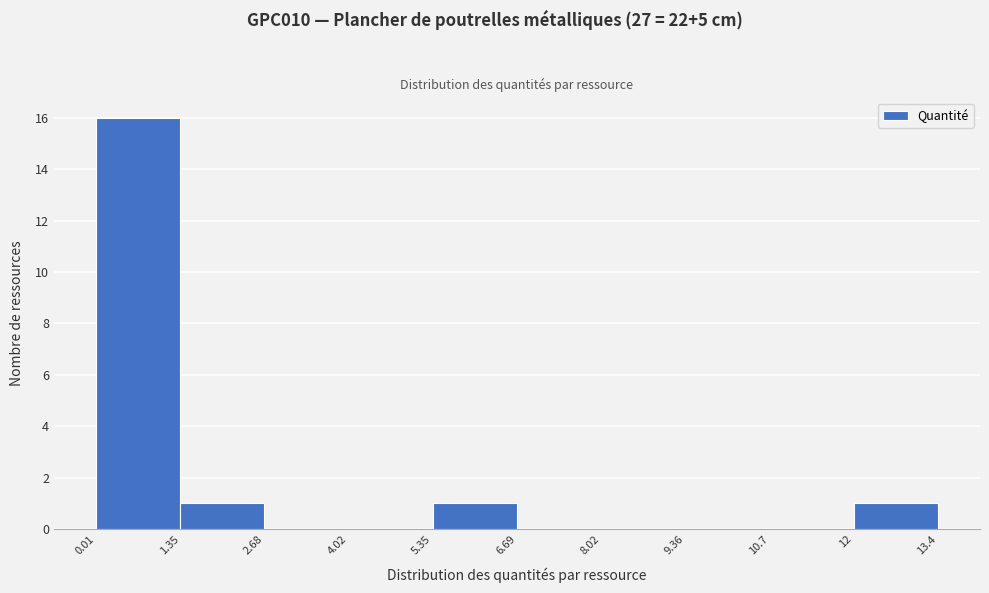

Reading left to right, list every bar in this chart as the range it spans on the x-axis followed by its height. The values are not printed on the chart, so give them approximately, as read against the axis.

0.01 to 1.35: 16
1.35 to 2.68: 1
2.68 to 4.02: 0
4.02 to 5.35: 0
5.35 to 6.69: 1
6.69 to 8.02: 0
8.02 to 9.36: 0
9.36 to 10.7: 0
10.7 to 12: 0
12 to 13.4: 1